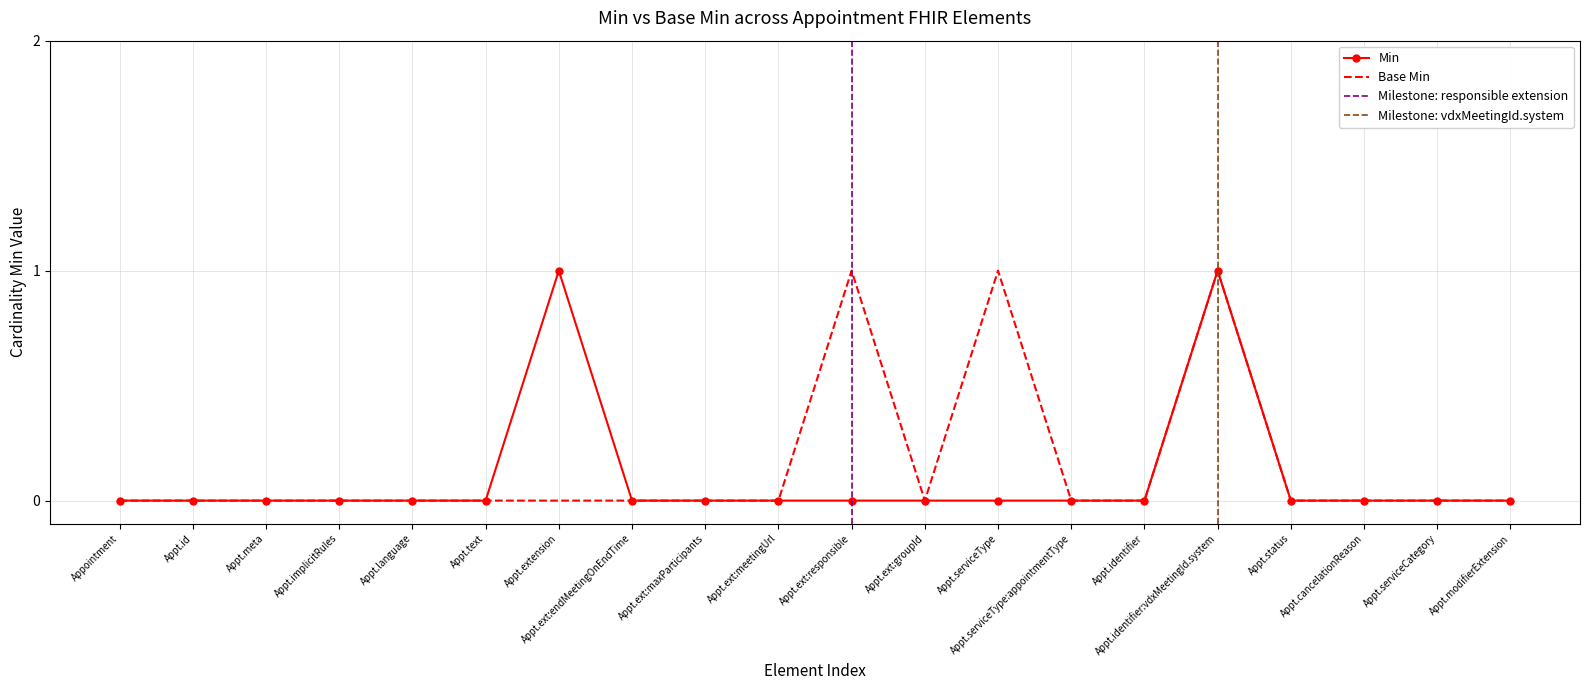

The Base Min series shows 0 at Appt.serviceCategory. True or false?

True